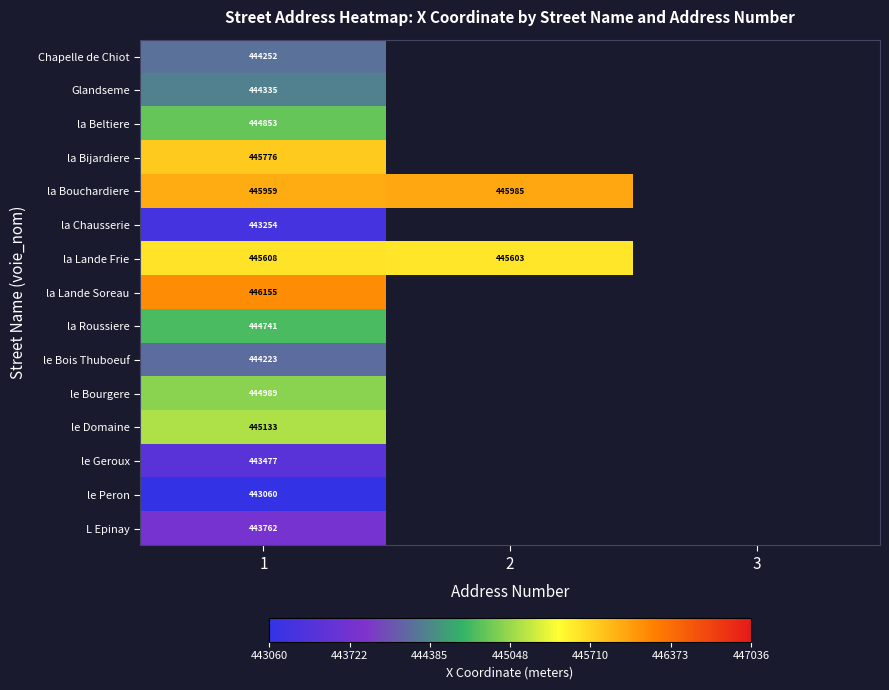

Is the value of la Lande Frie at 1 greater than the value of la Chausserie at 1?

Yes